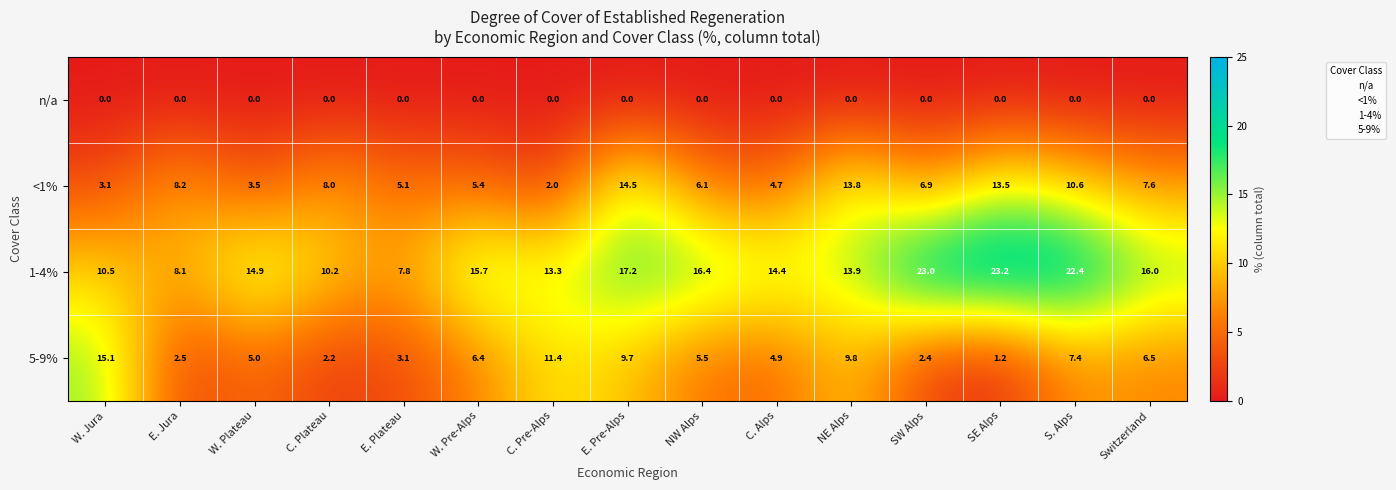

Which series has the largest range (max minus min)?

1-4%